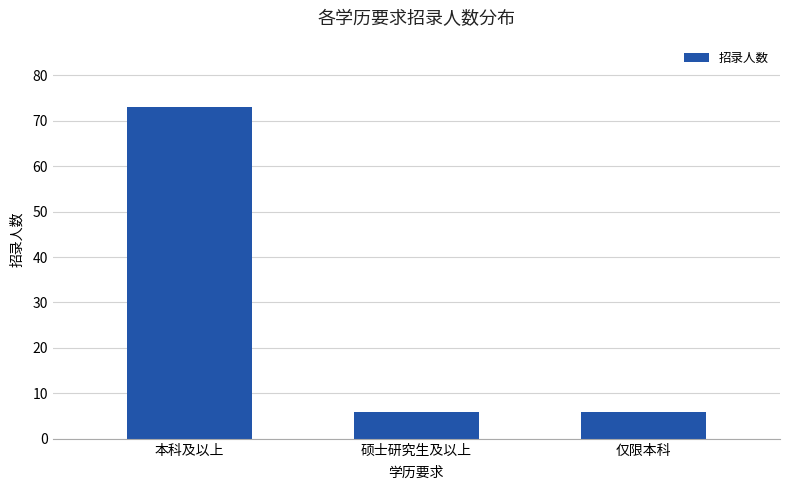

What is the difference between the maximum and second lowest values?

67